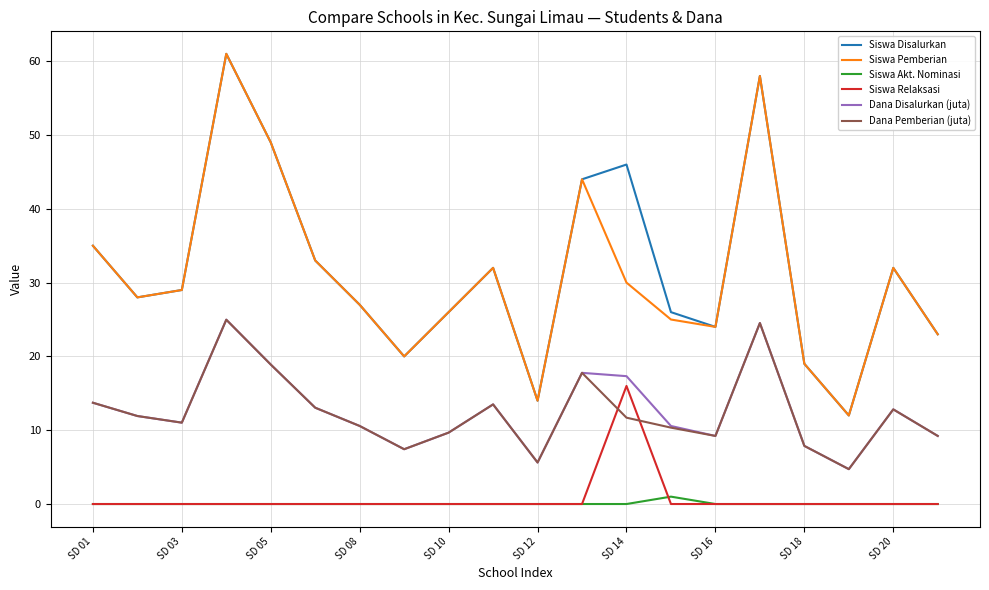

True or false: Siswa Akt. Nominasi and Siswa Disalurkan intersect in this chart.

False